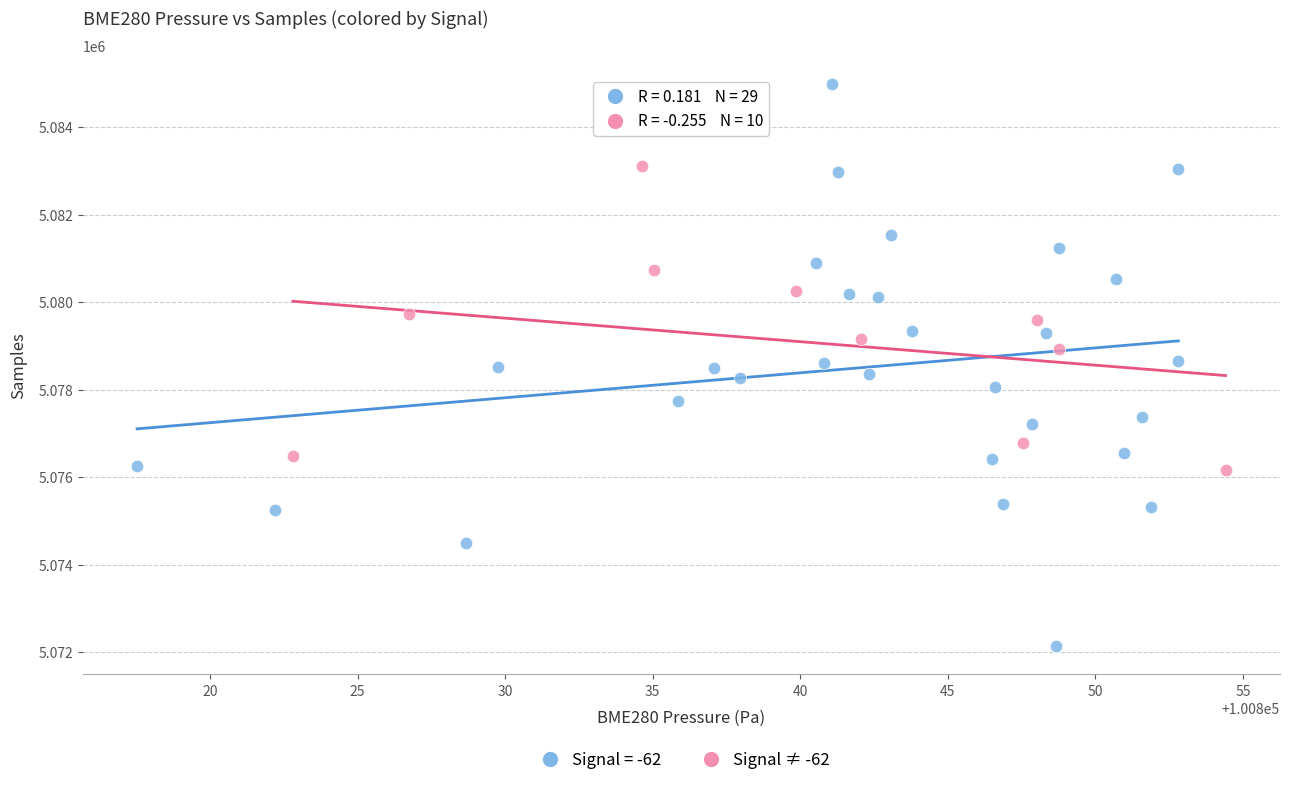

Which series has the largest Y range (max minus min)?

Signal = -62